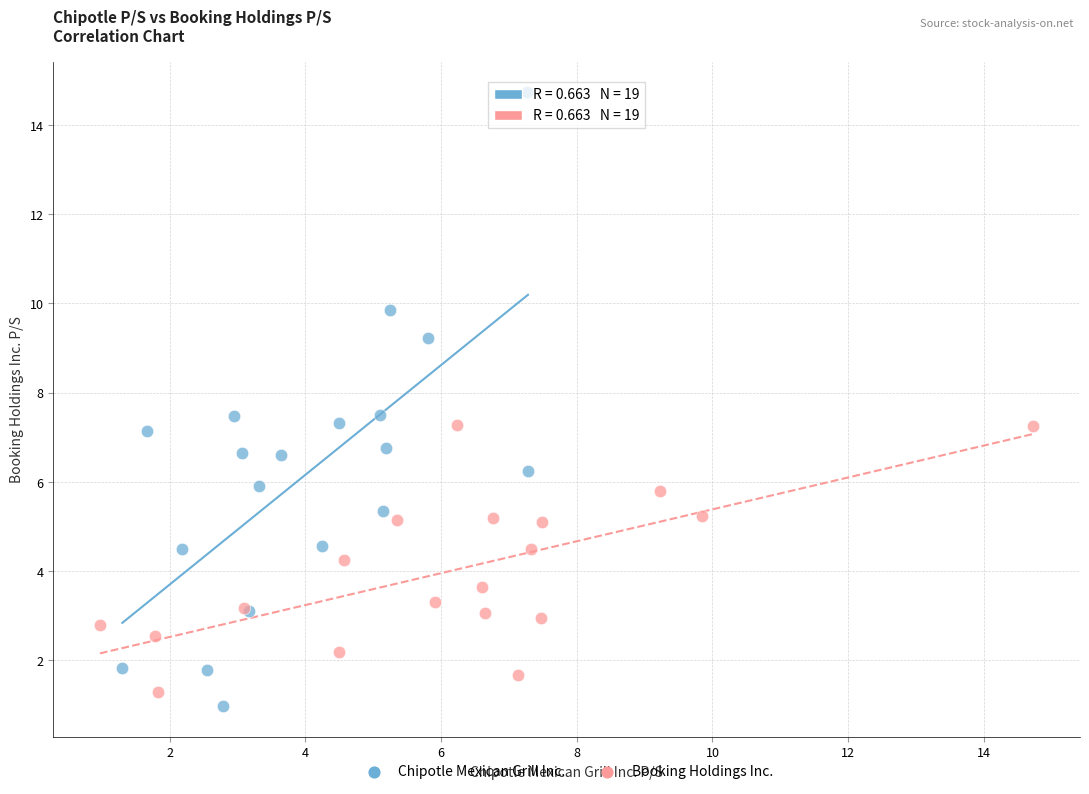

Which series contains the highest Y value?

Chipotle Mexican Grill Inc.